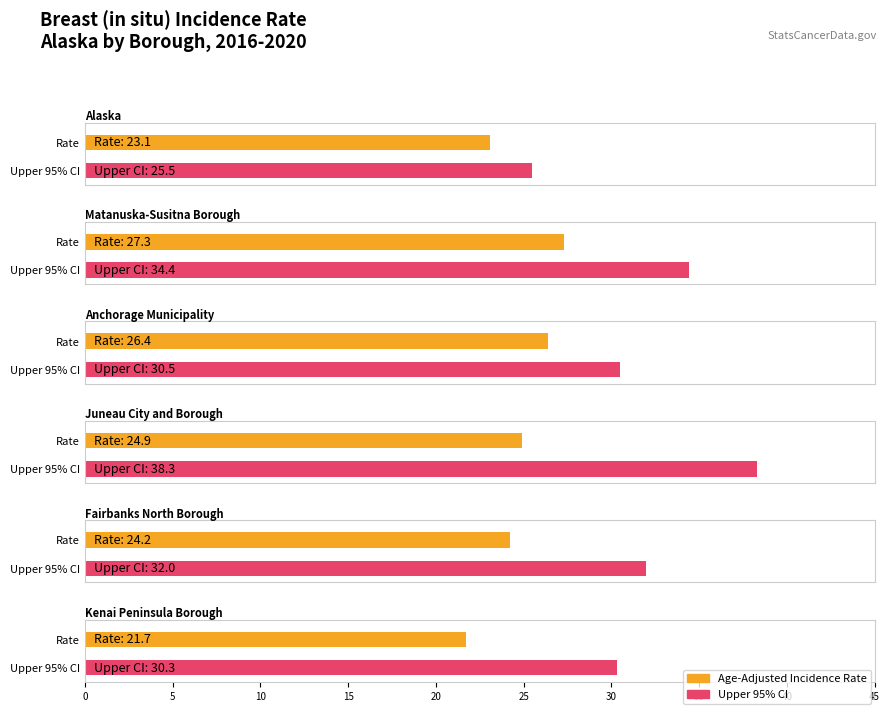

How many bars are there in each group?

2